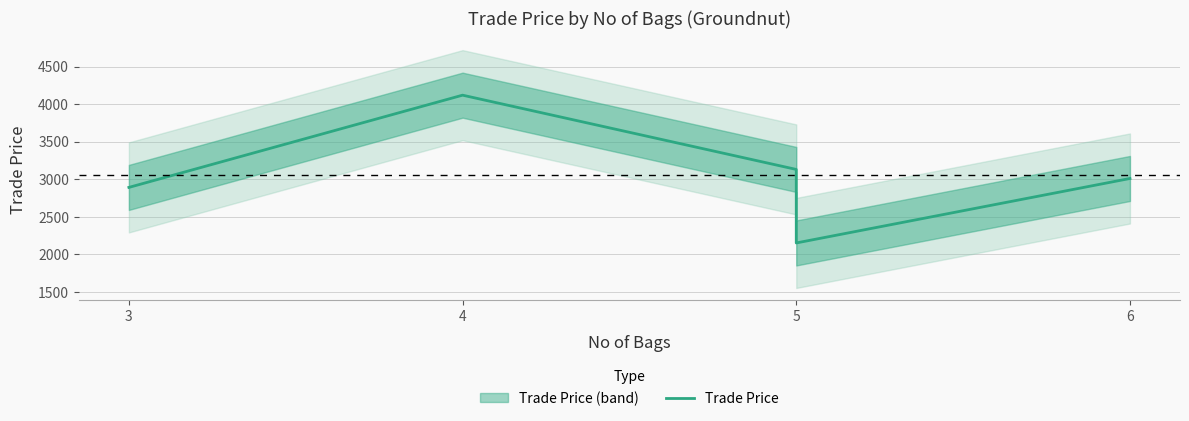

Reading right to left, transcribe all the data shown in this chart.

3009.0	2149.9	3129.5	4119.0	2890.0